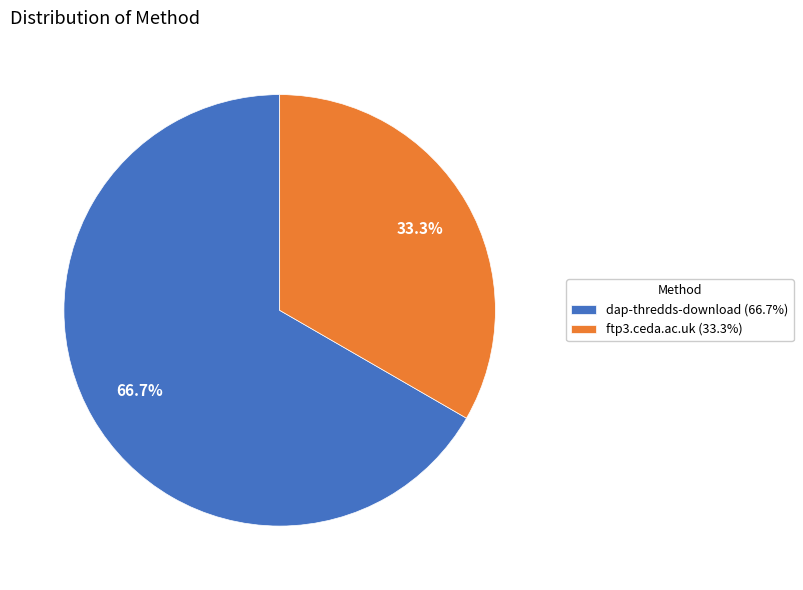

Count the number of slices in the pie.

2